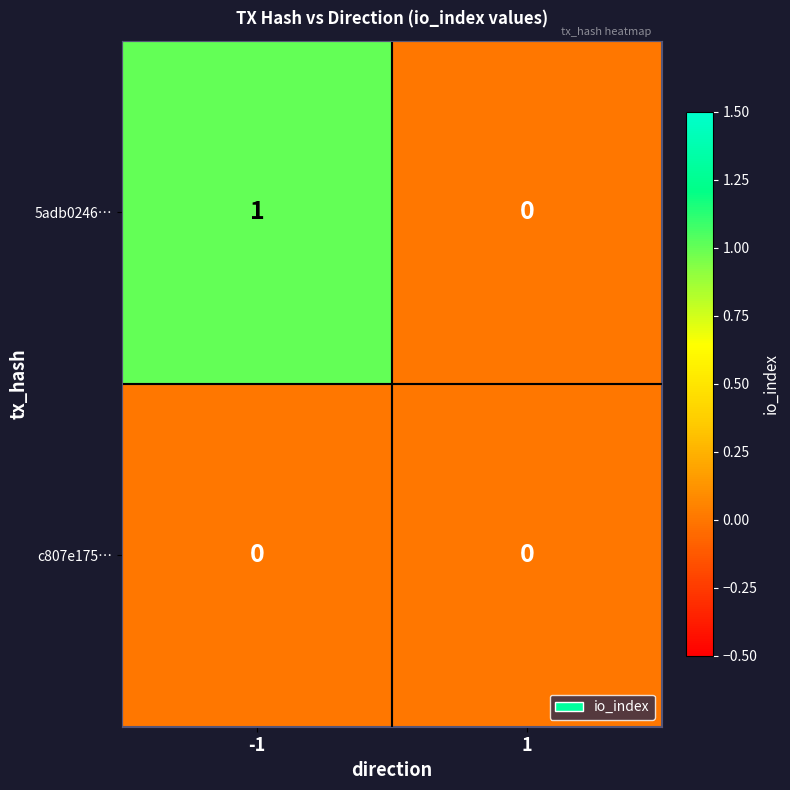

Which series has the widest spread of values?

5adb0246…